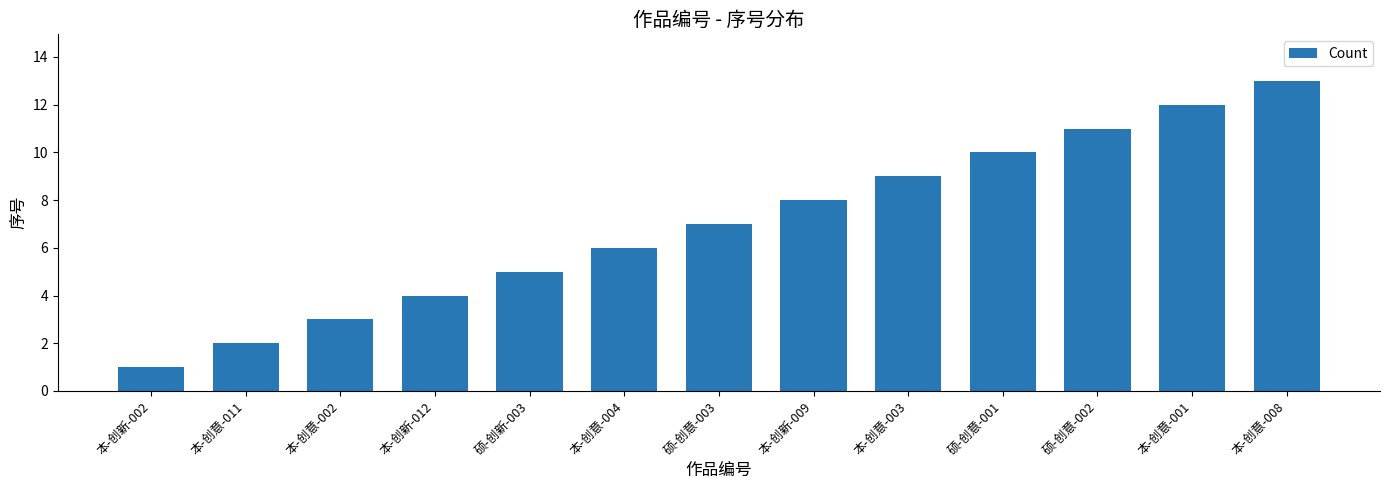

Reading left to right, transcribe all the data shown in this chart.

1	2	3	4	5	6	7	8	9	10	11	12	13